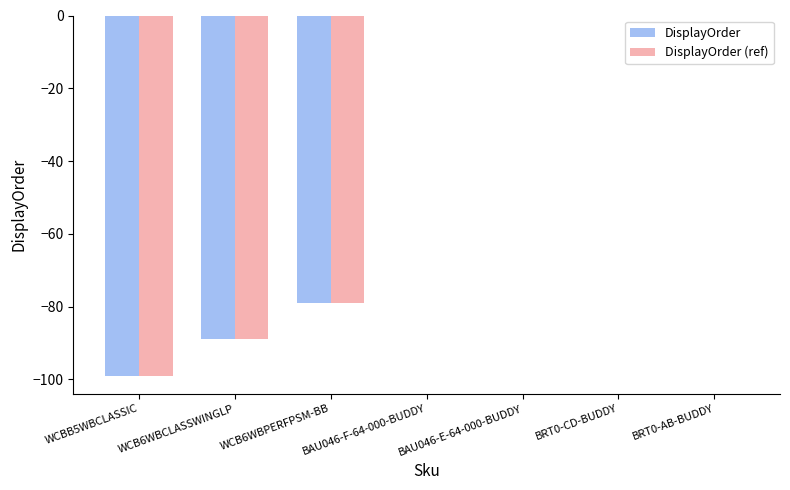

How many DisplayOrder values are between -89 and 0?

6